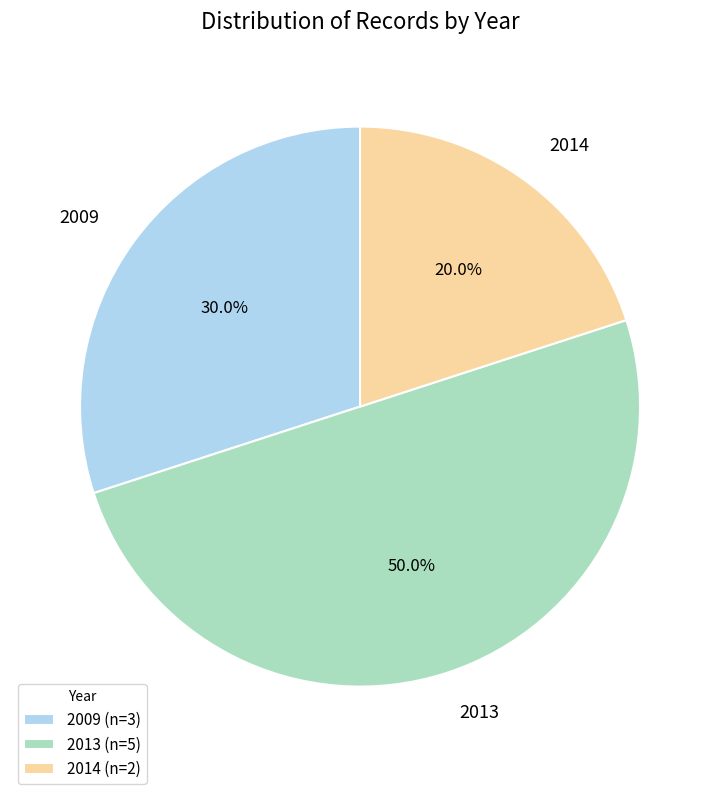

Does 2014 represent more than half of the total?

No